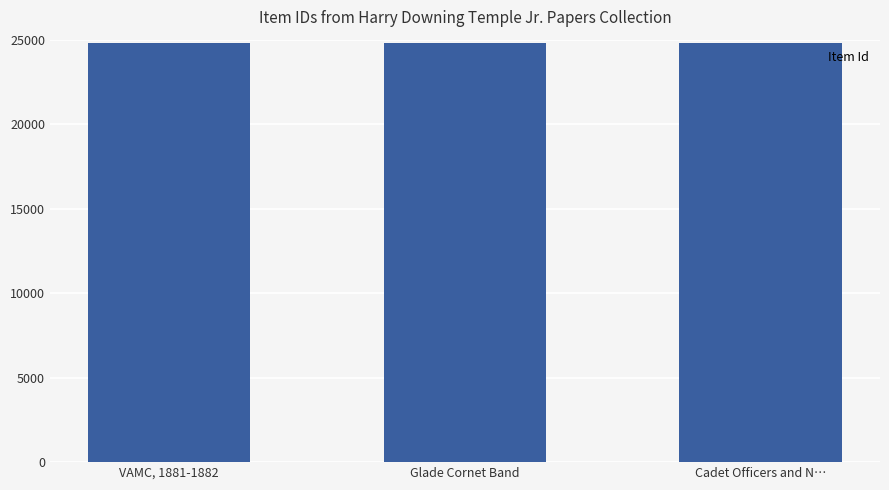

What is the ratio of the value at VAMC, 1881-1882 to the value at Glade Cornet Band?

1.0